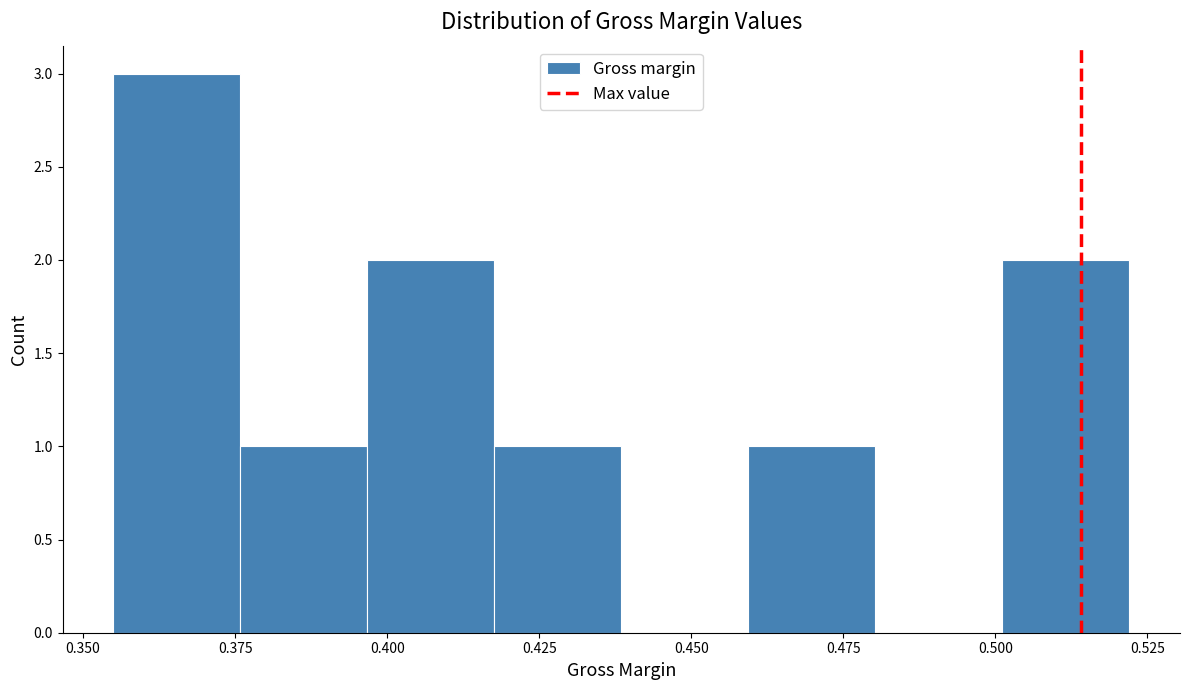

What is the height of the bar covering 0.395 to 0.420 on the x-axis? Neither the bar edges nor the heights are printed on the chart, so give them approximately, as read against the axes.

2